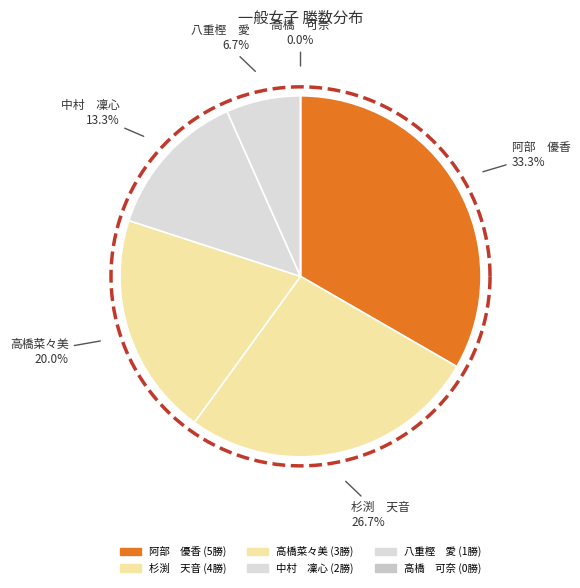

To the nearest percent, what is the difference between the largest and smallest slice percentages?

33%